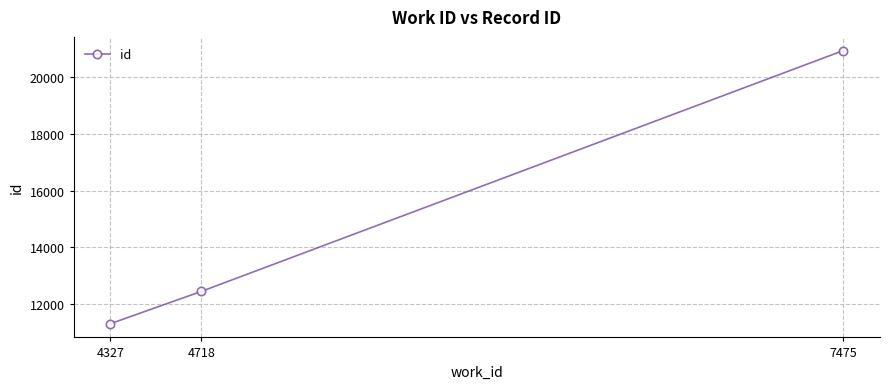

What value does the data have at 7475, to the nearest 100?

20900